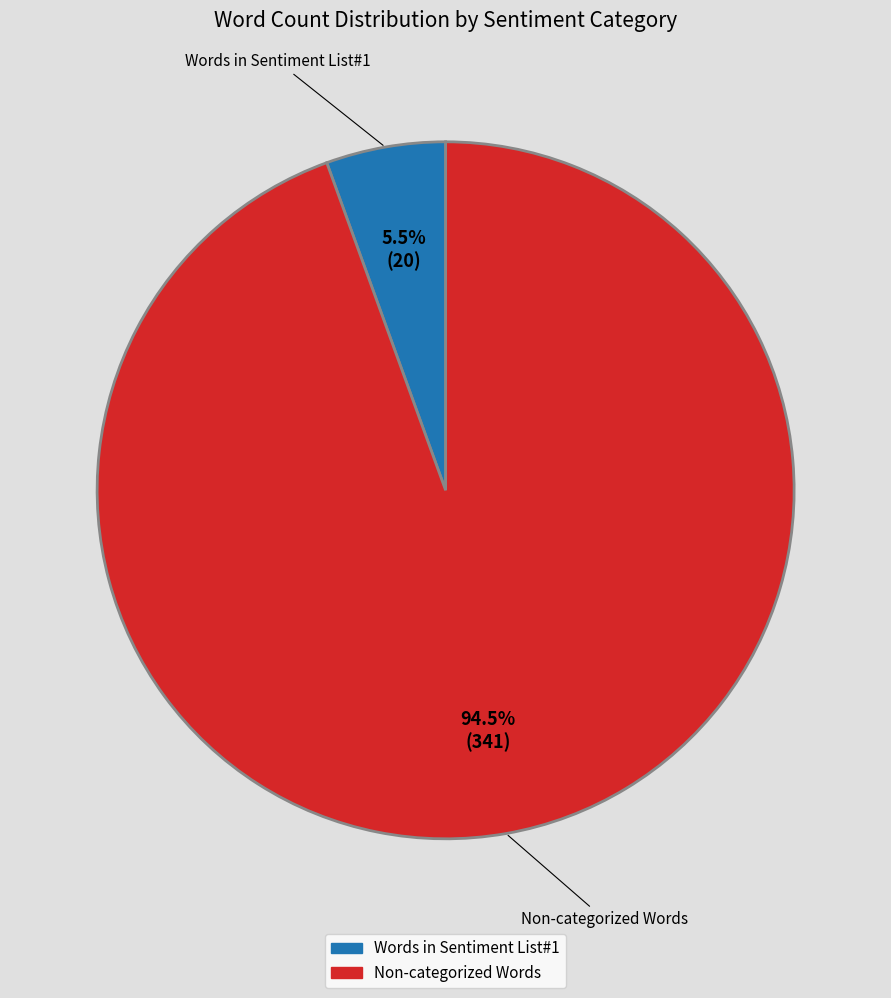

Is there any slice that represents more than half of the pie?

Yes